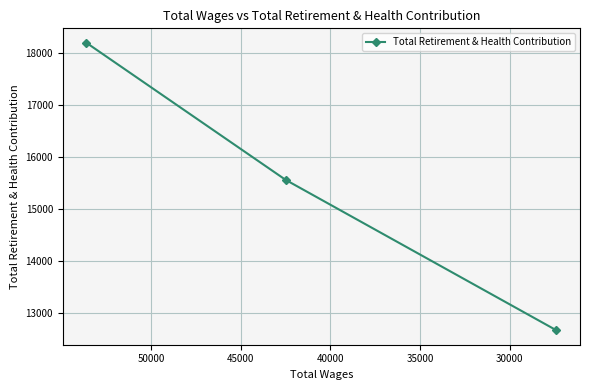

What is the sum of all values?

46426